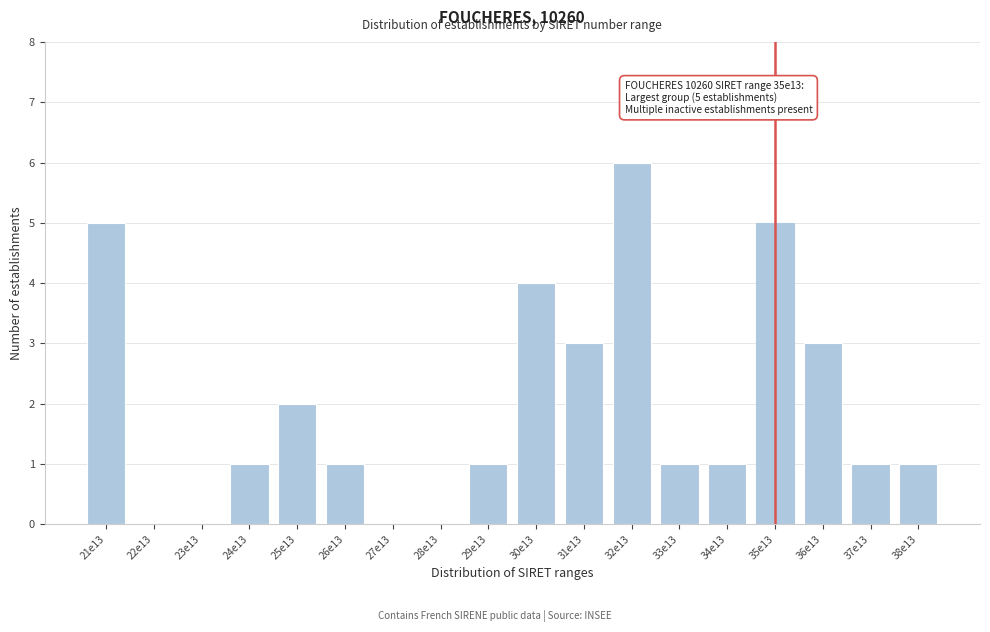

Reading left to right, list all the values displayed in this chart.

21e13=5	22e13=0	23e13=0	24e13=1	25e13=2	26e13=1	27e13=0	28e13=0	29e13=1	30e13=4	31e13=3	32e13=6	33e13=1	34e13=1	35e13=5	36e13=3	37e13=1	38e13=1